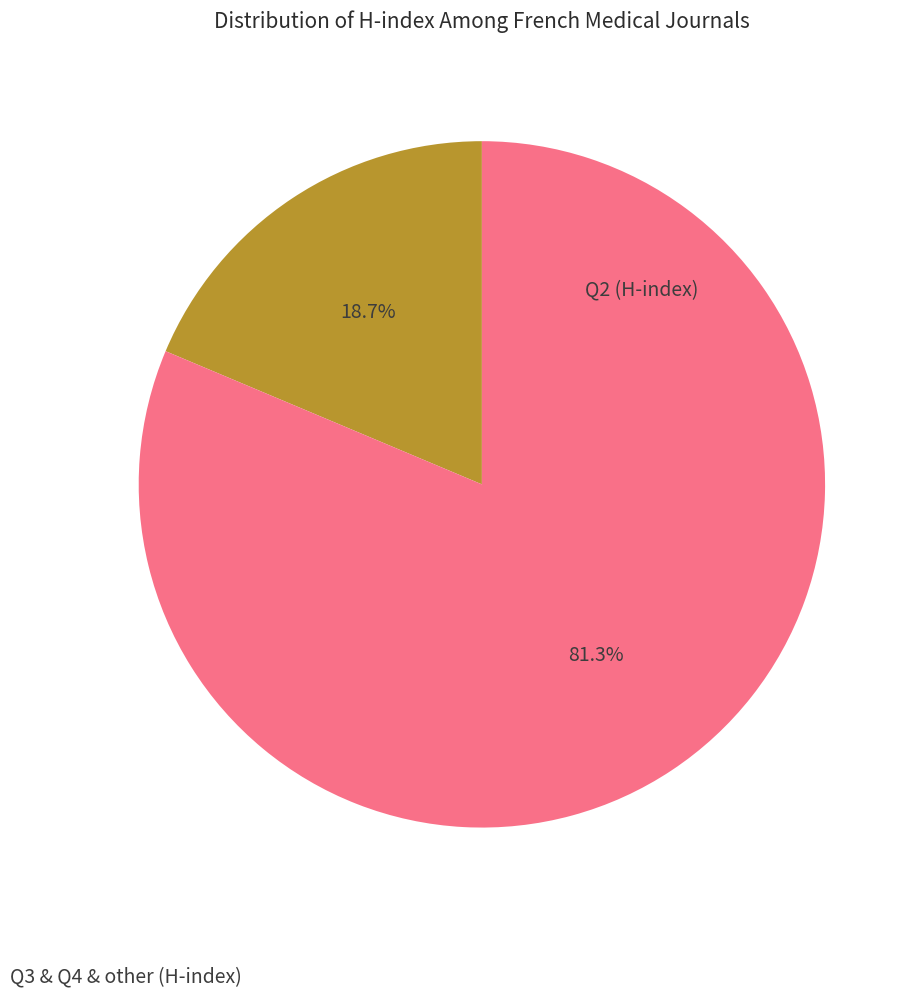

To the nearest percent, what is the average slice percentage?

50%